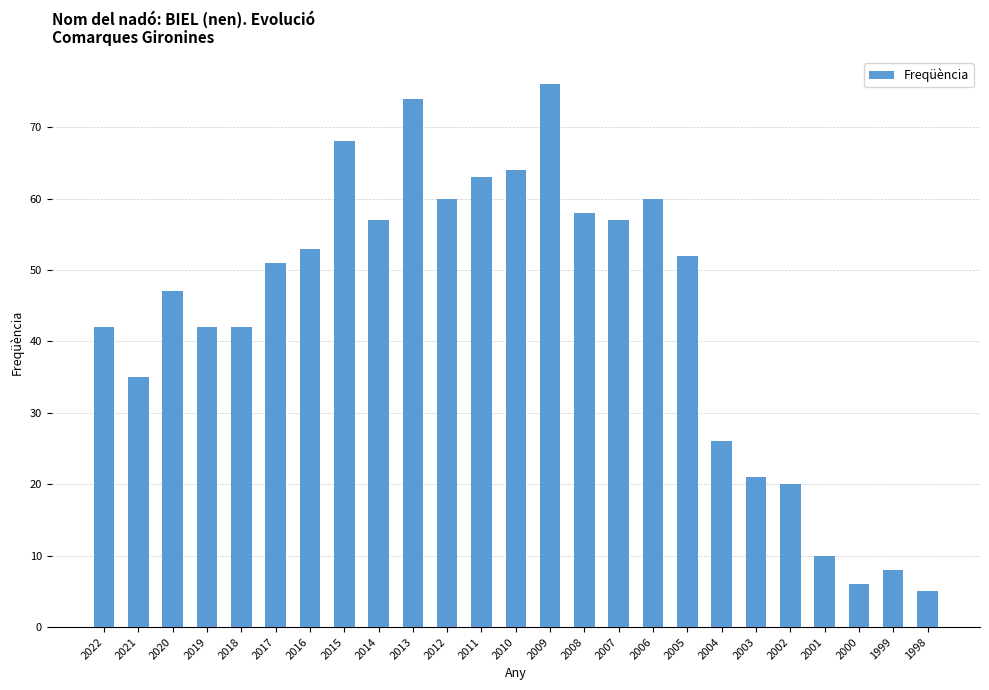

Approximately how many times larger is the value at 2011 compared to 2016?

1.2